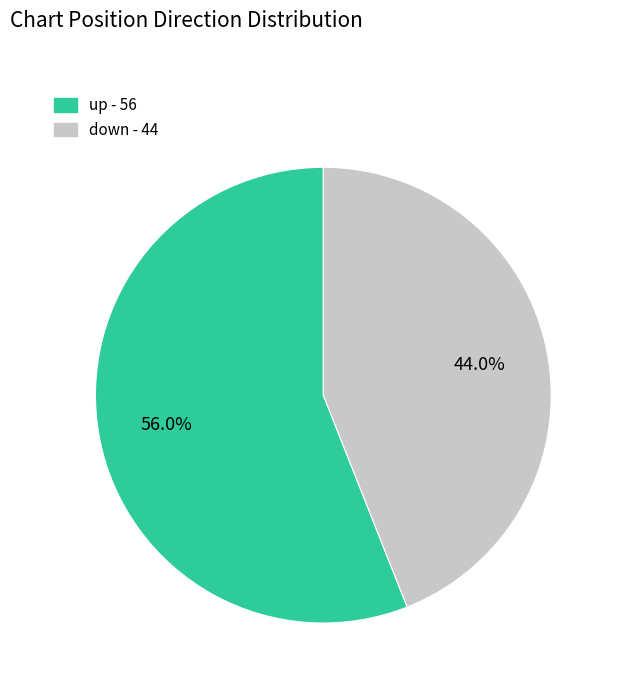

Count the number of slices in the pie.

2